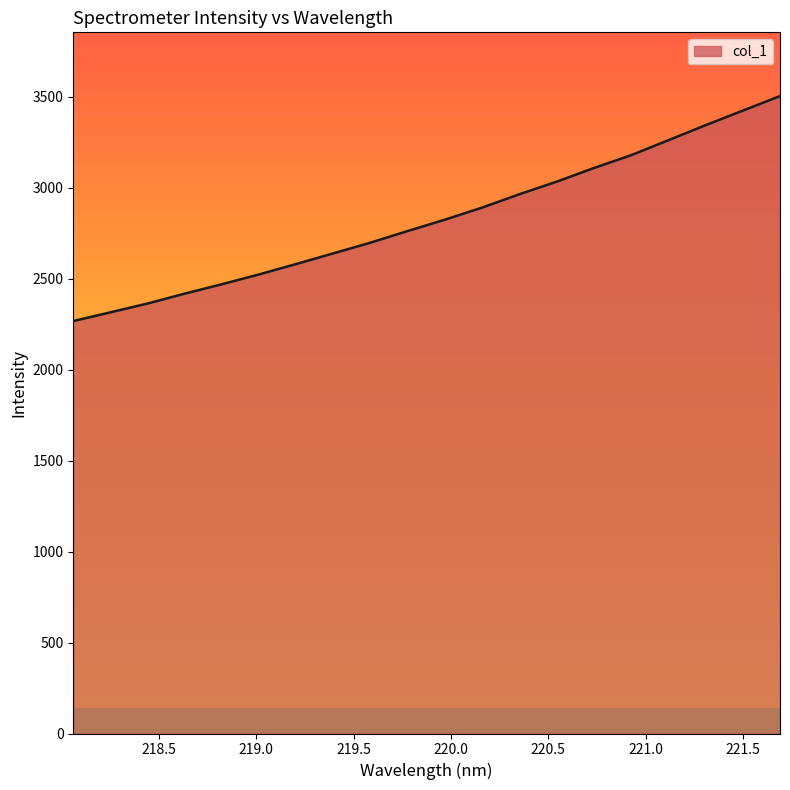

True or false: the data has more than 1 interior local peaks.

False